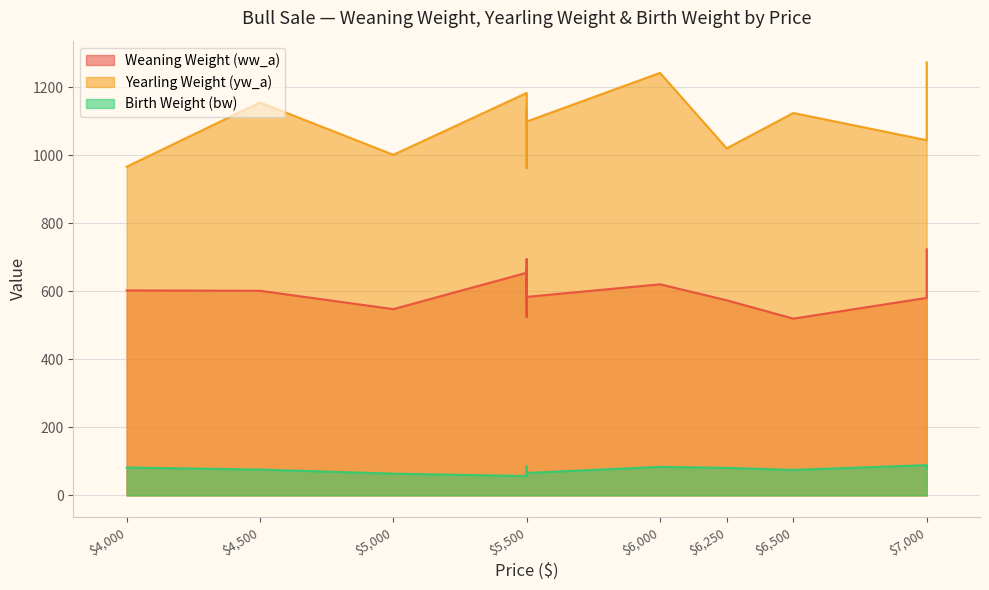

True or false: ww_a and bw cross at least once.

False